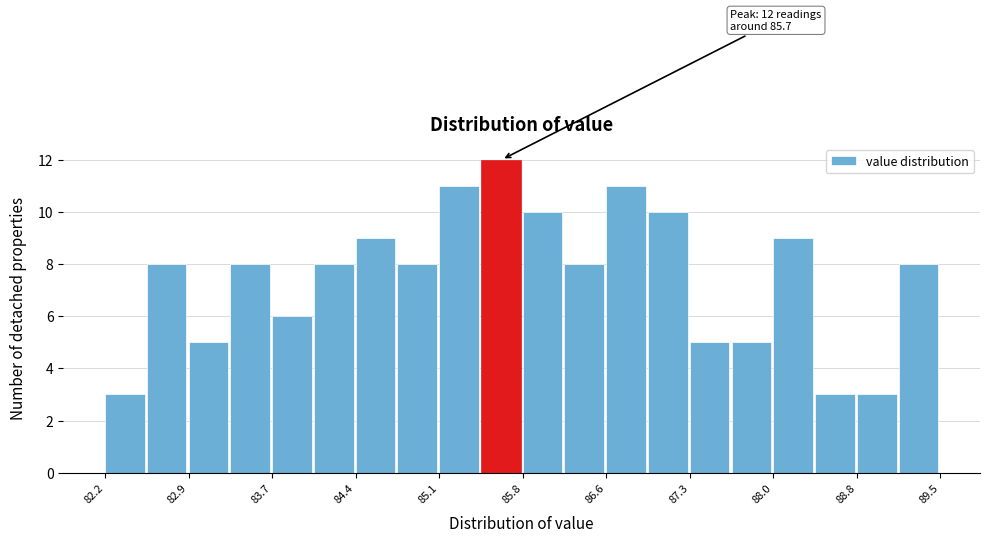

Around what value on the x-axis is the tallest bar? Give the approximate position of its centre, as read against the axis.

85.7